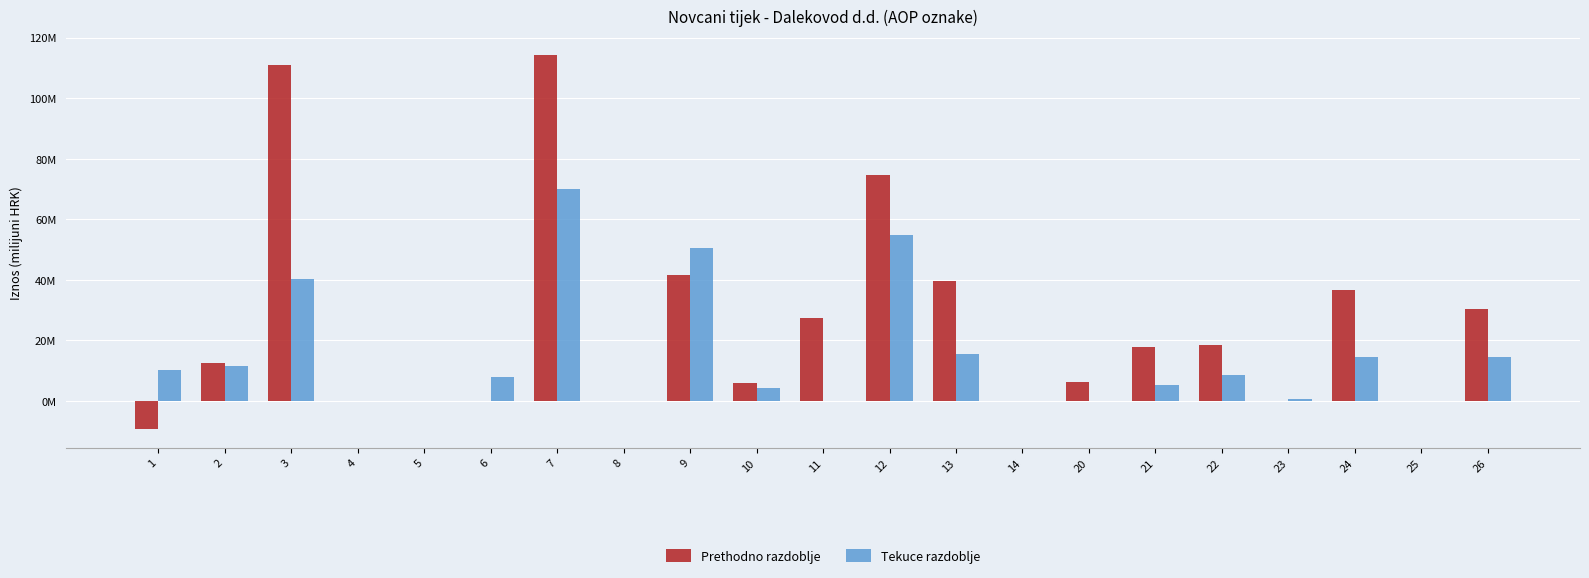

Which has a higher value, 1 or 9?

9